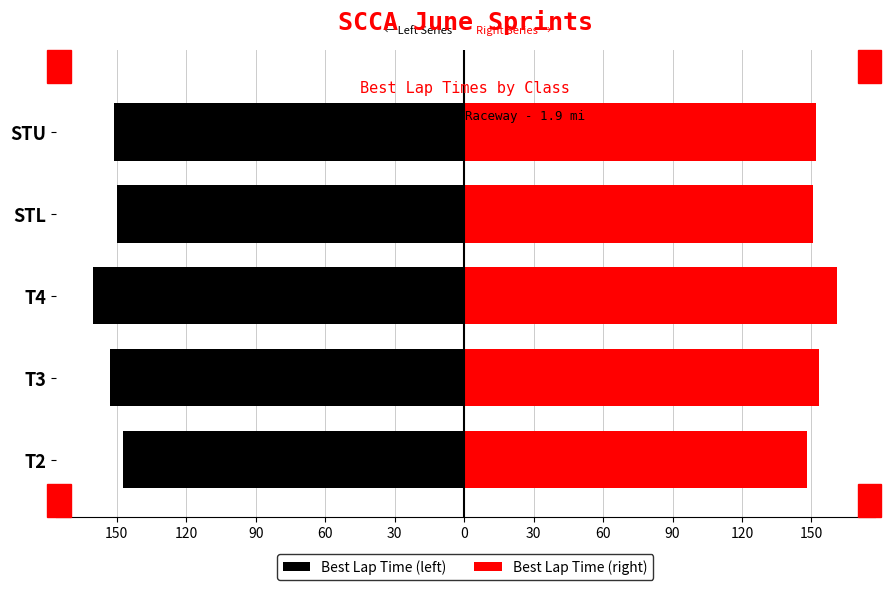

What is the value of the Best Lap Time (left) bar at the 3rd from the left?

-160.3